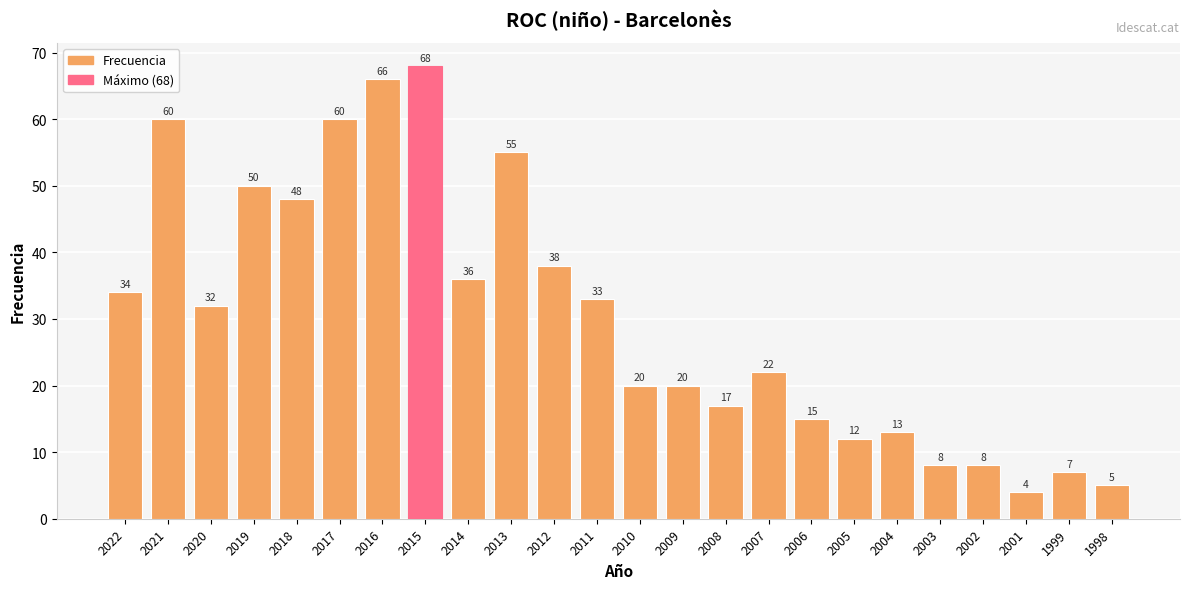

What is the change in value from 2018 to 2005?

-36